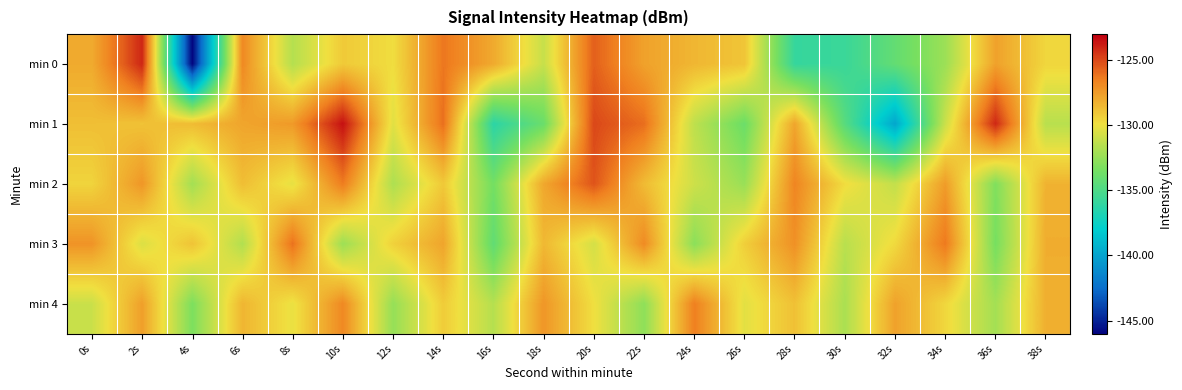

Which series has the largest total across all categories?

min 2